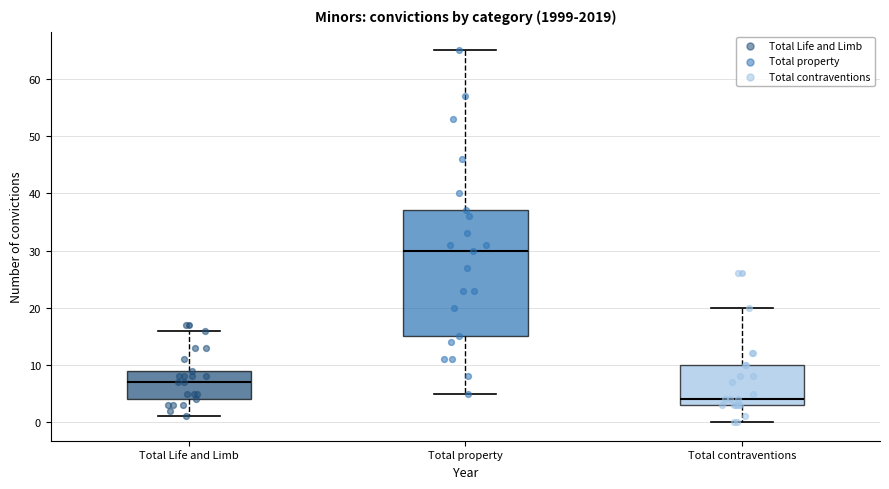

Where is the lower edge of the box for Total Life and Limb on the y-axis? The values are not printed on the chart, so give them approximately, as read against the axis.

4